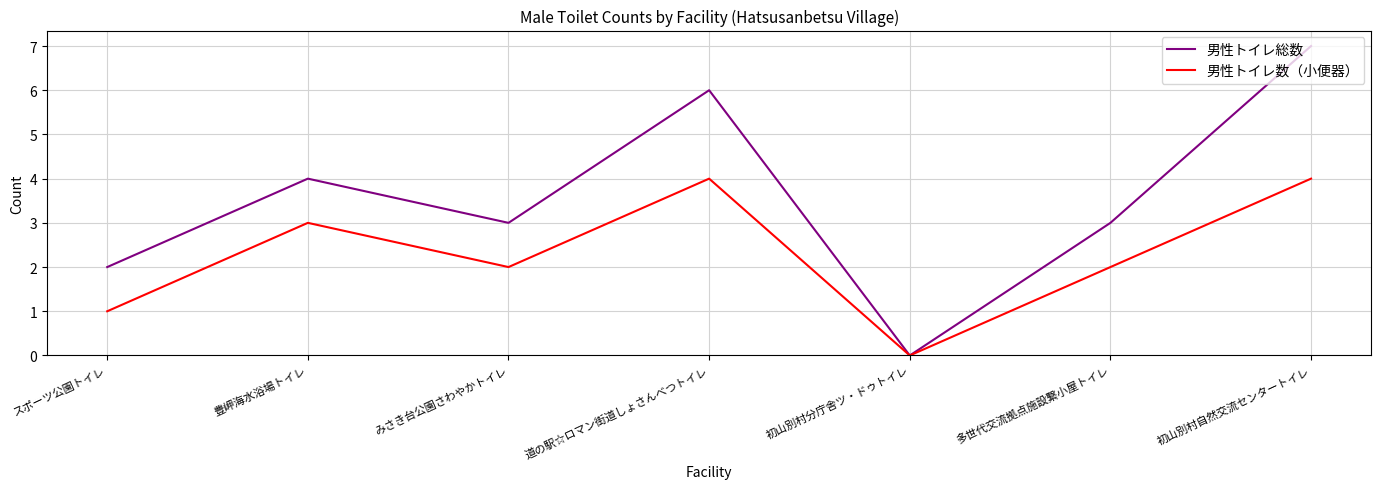

True or false: 男性トイレ総数 has a value of 0 at 初山別村分庁舎ツ・ドゥトイレ.

True